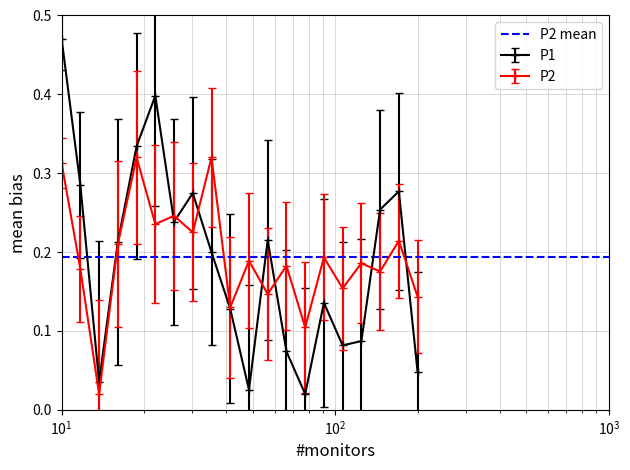

What is the maximum value shown in the chart?

0.5